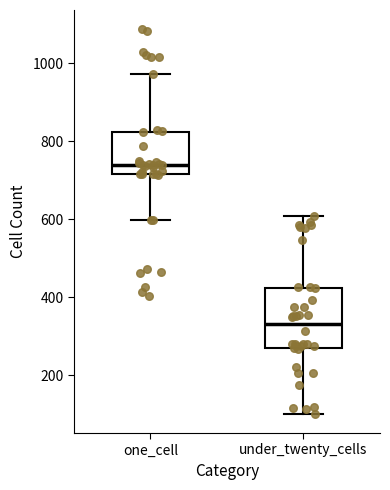

Where does the lower whisker of the box for one_cell end on the y-axis? The values are not printed on the chart, so give them approximately, as read against the axis.

600